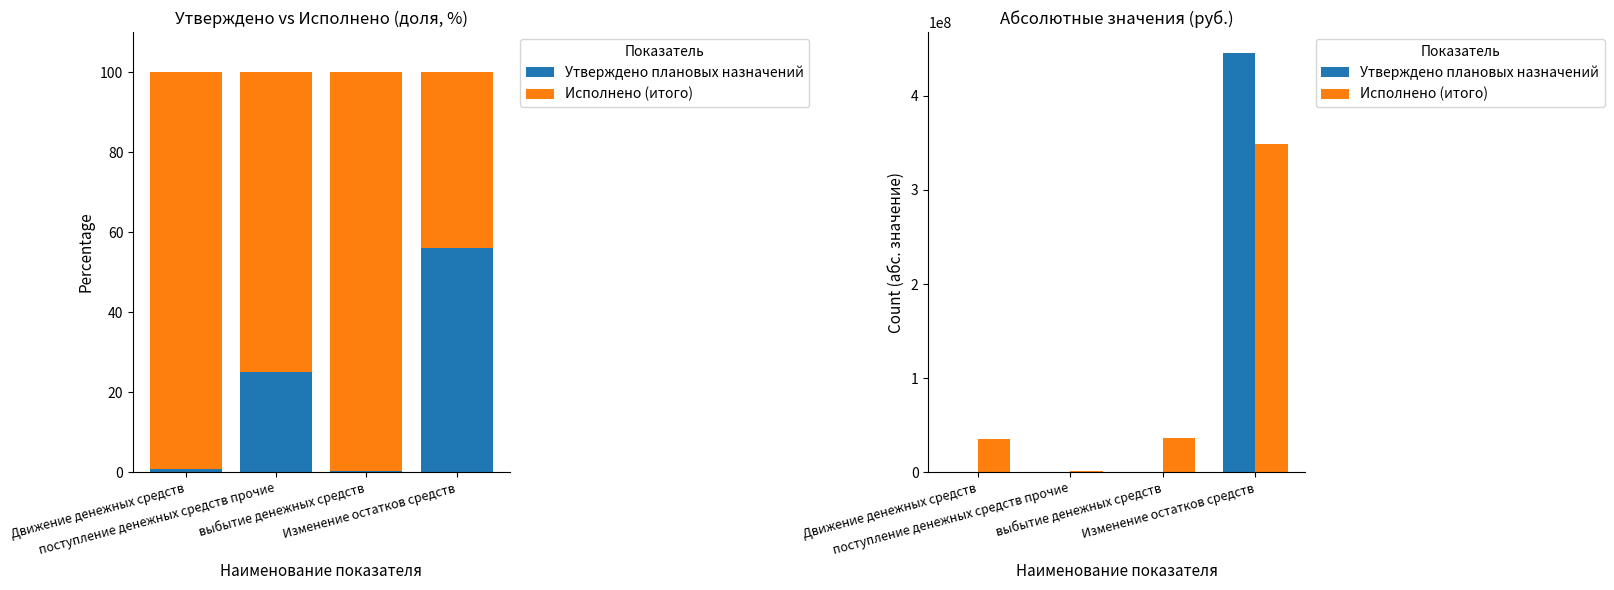

What is the sum of all Утверждено плановых назначений values?

446487824.9